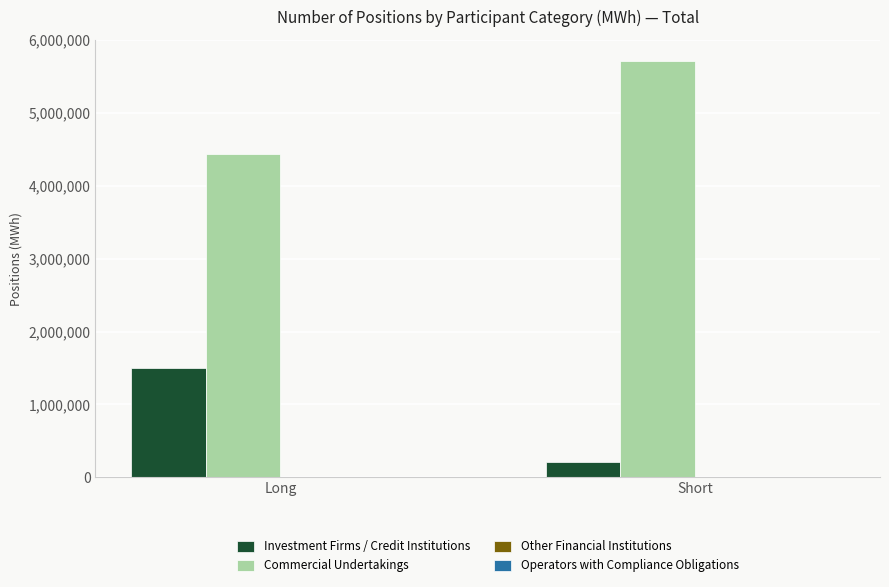

What position from the left is Short?

2